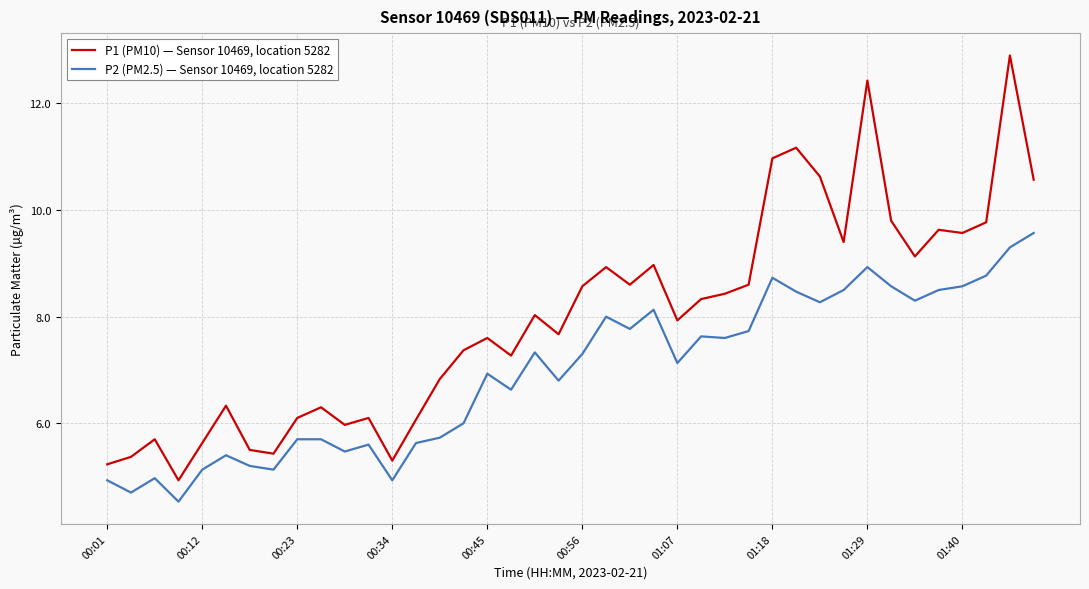

Which series has the largest range (max minus min)?

P1 (PM10) — Sensor 10469, location 5282